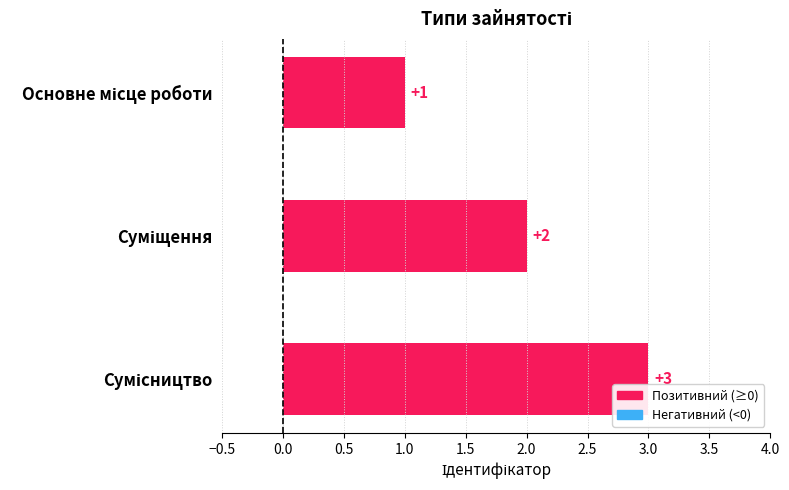

What is the sum of all values?

6